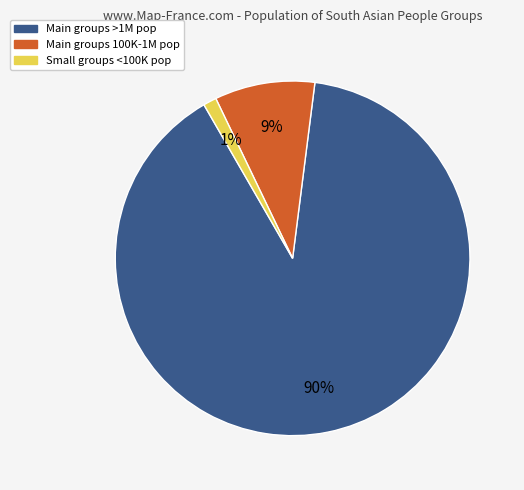

How many segments does this pie chart have?

3